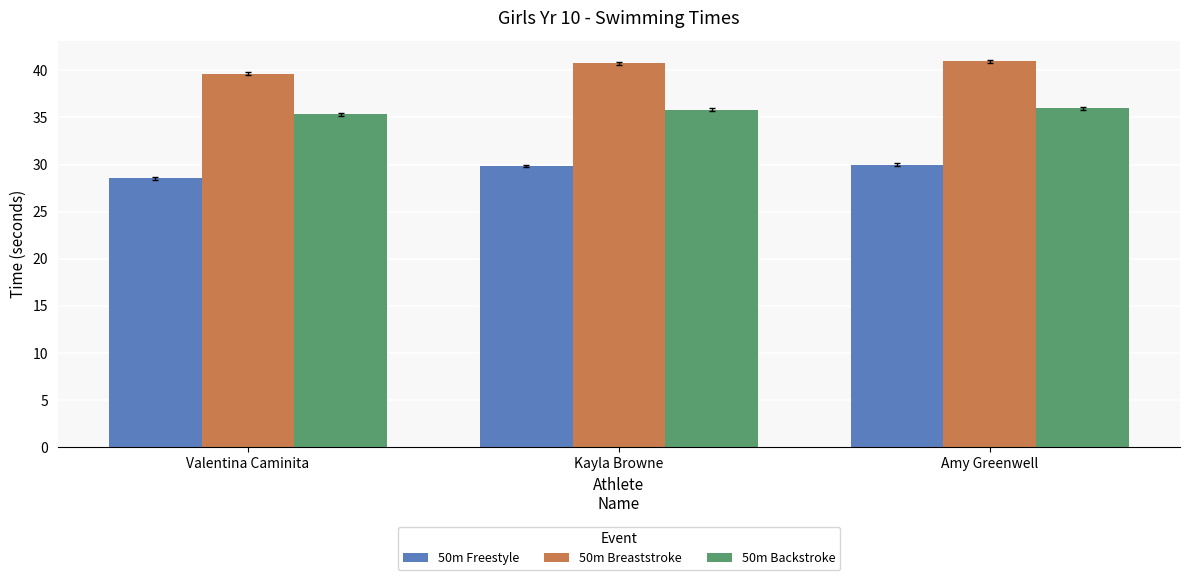

How many values in the 50m Freestyle series are below 29?

1